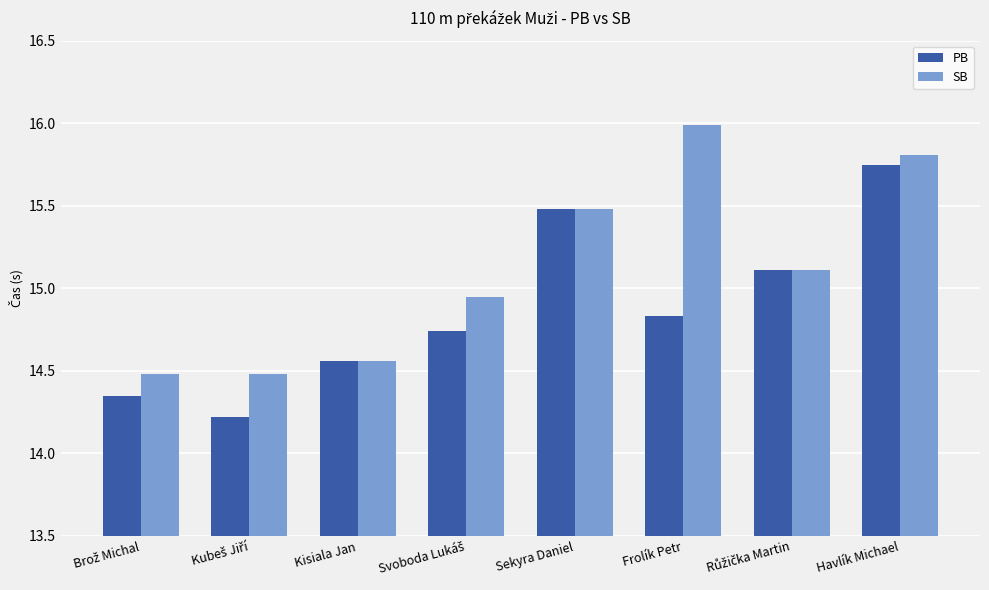

What is the sum of the PB values at Frolík Petr and Havlík Michael?

30.6